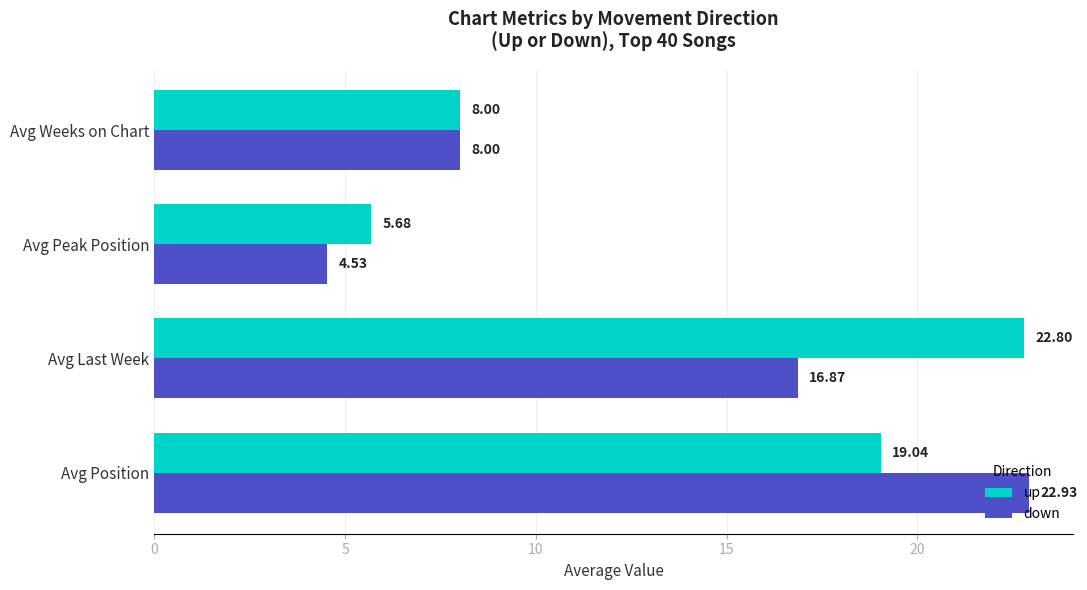

At which label is up closest to 14?

Avg Position